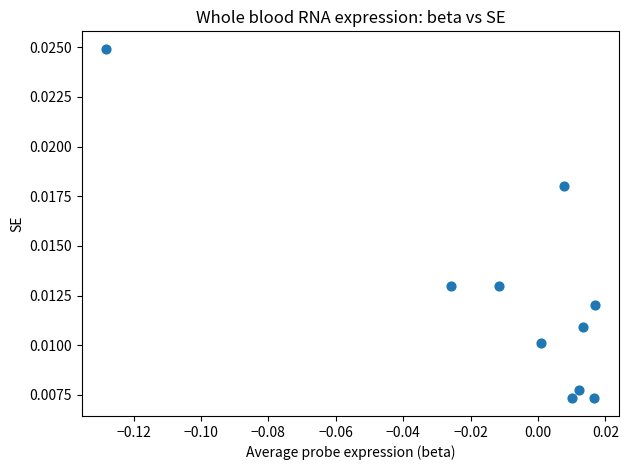

How many points are shown in the scatter plot?

10